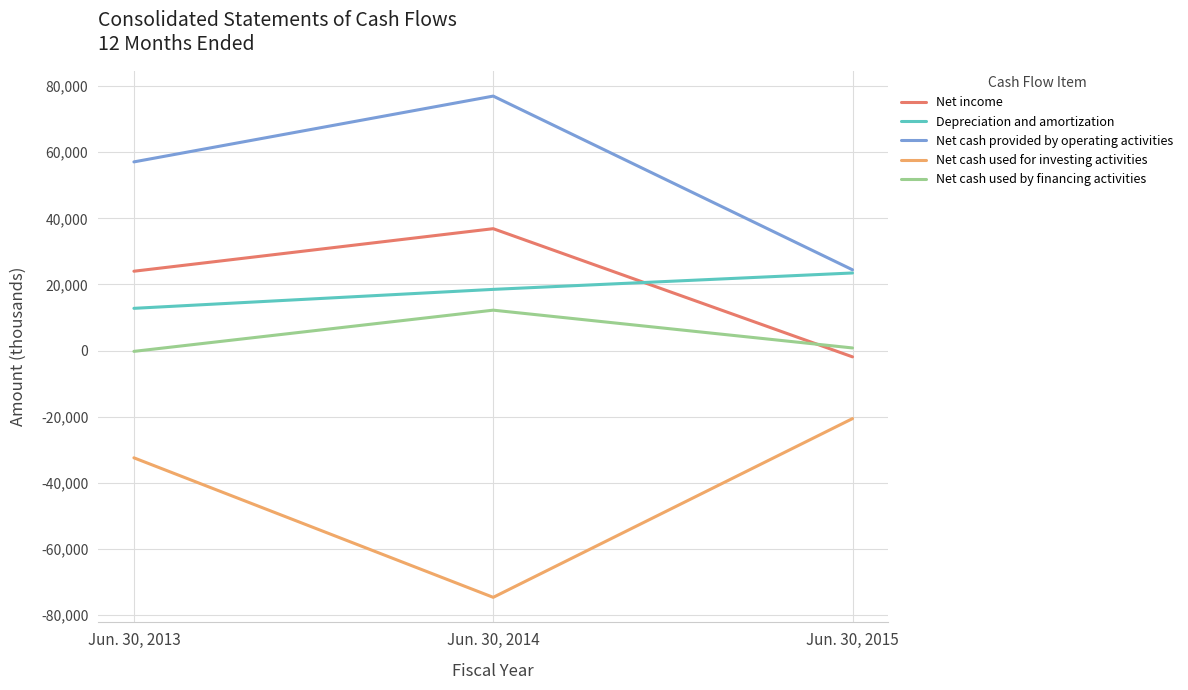

How many lines are shown in the chart?

5